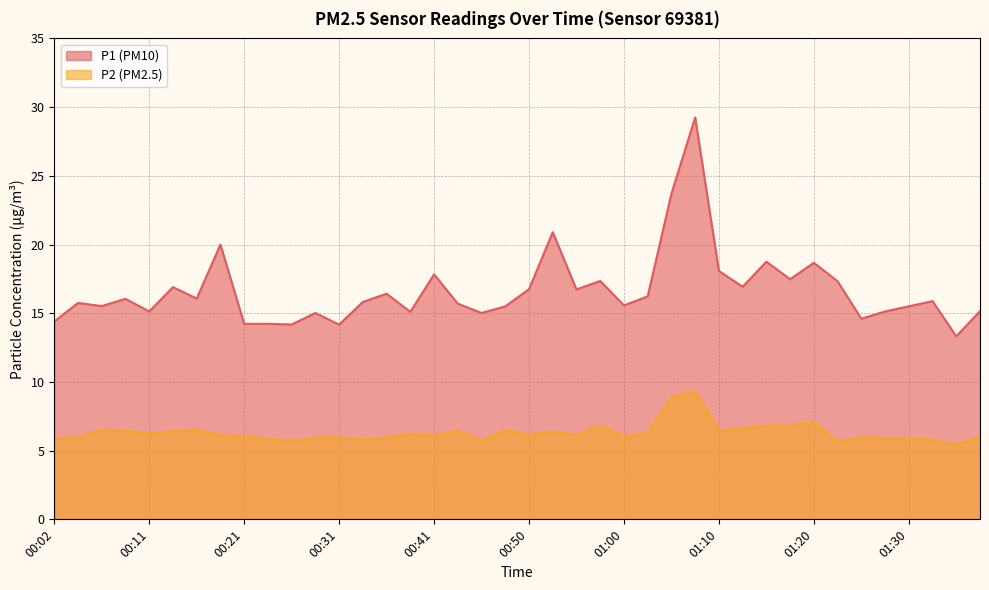

Which category has the highest value in the P1 series?

01:08